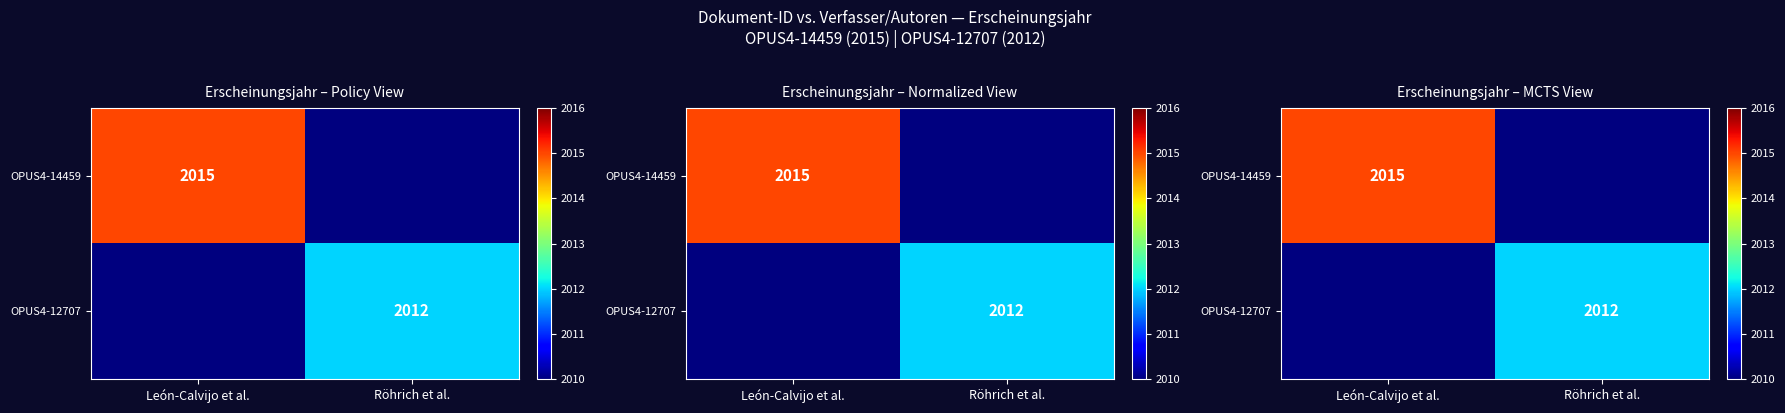

At how many categories does at least one series exceed 2014?

1